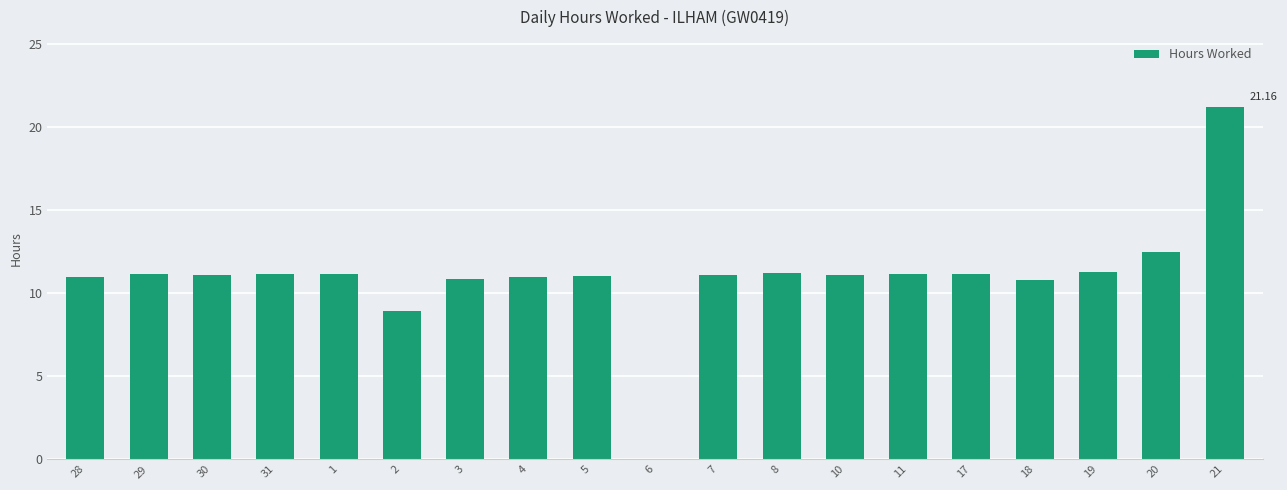

Approximately how many times larger is the value at 20 compared to 21?

0.6